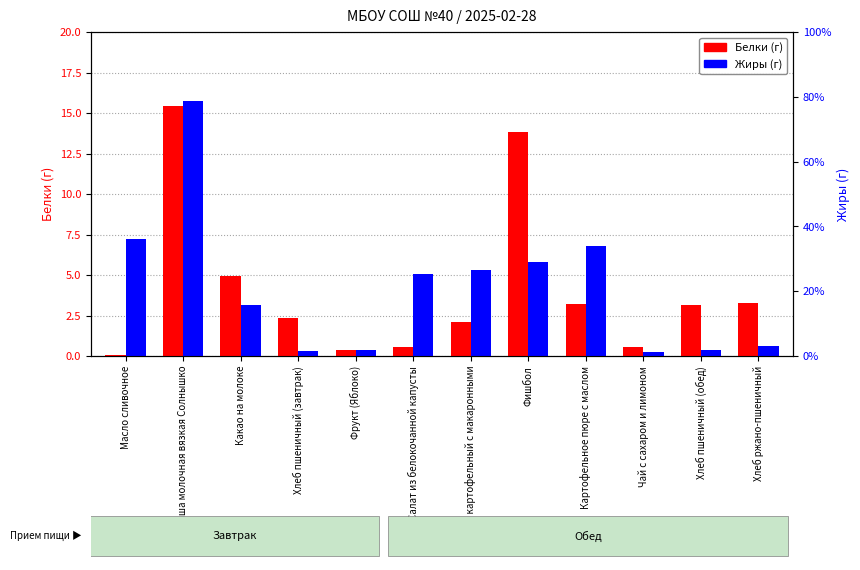

Read the Белки value at Фрукт (Яблоко).

0.4